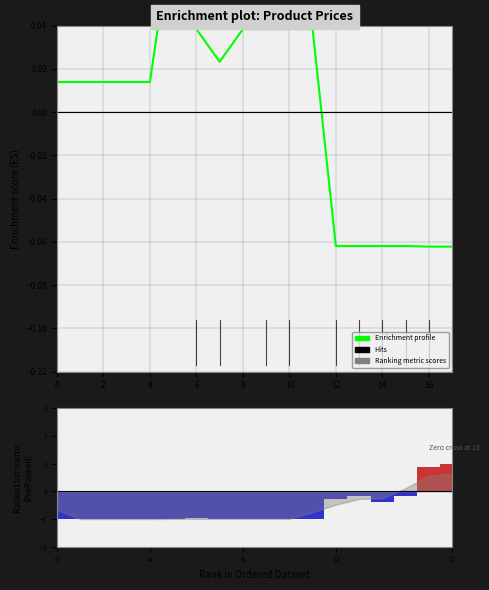

What is the label of the 14th bar from the right?

4